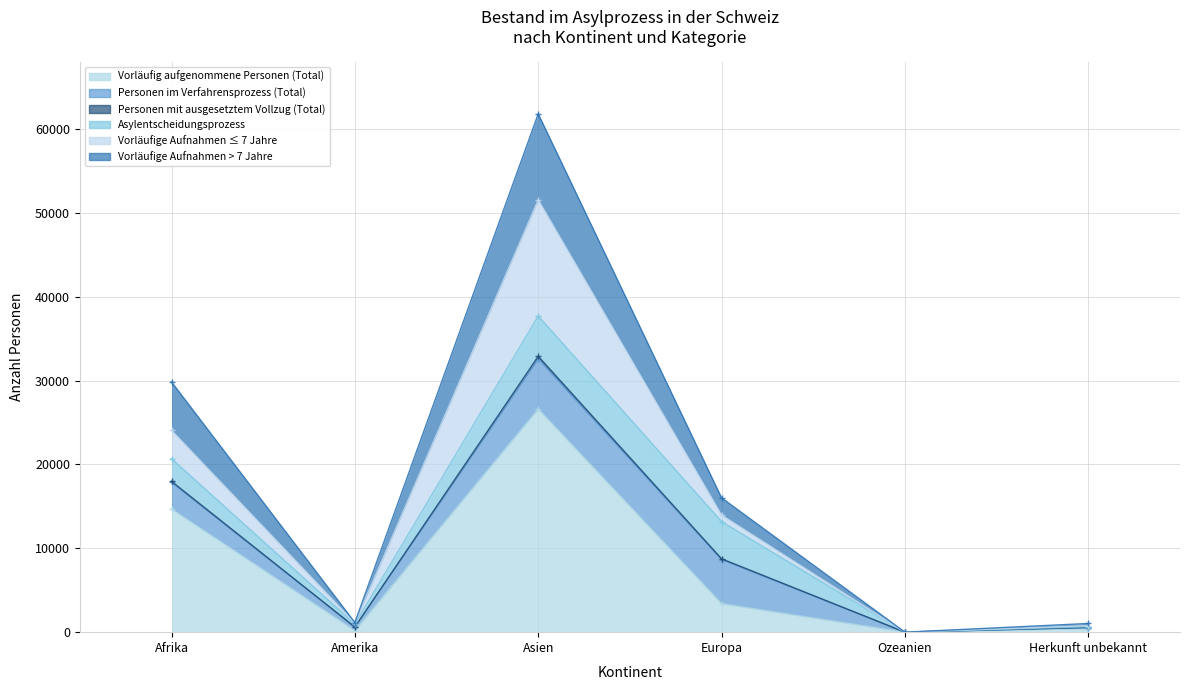

True or false: Vorläufige Aufnahmen > 7 Jahre and Personen mit ausgesetztem Vollzug (Total) intersect in this chart.

False